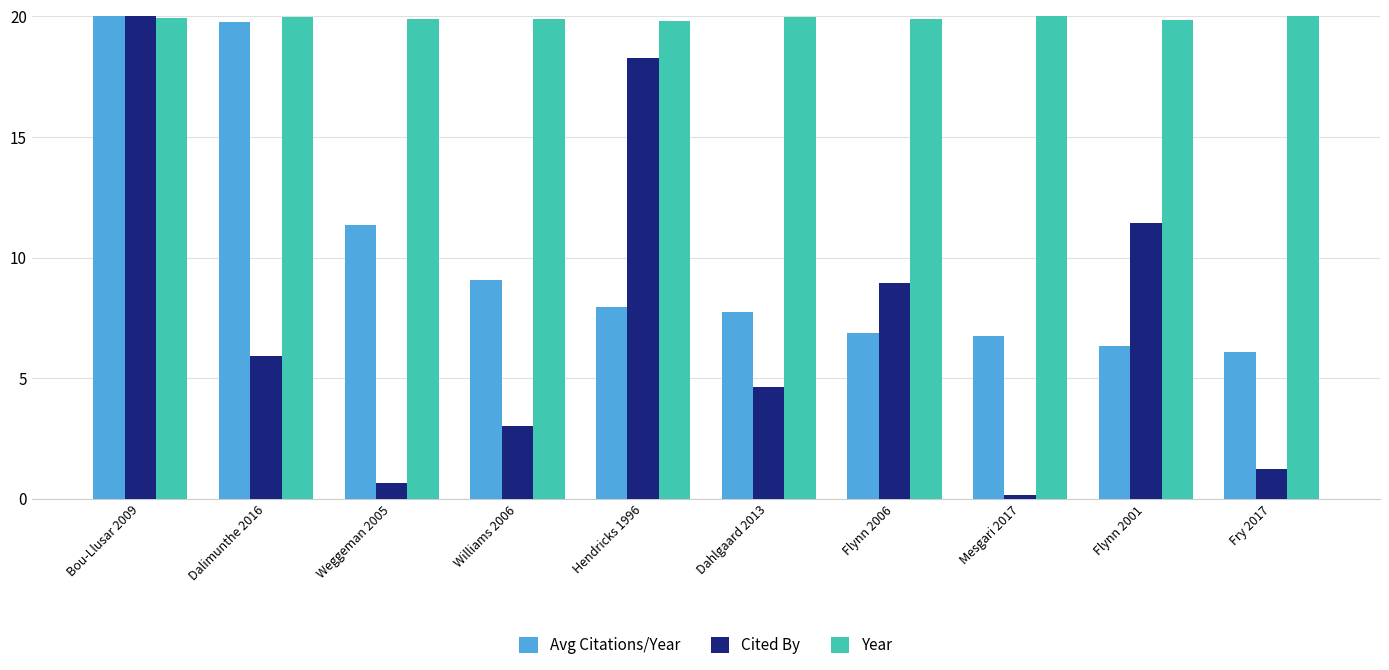

What is the label of the 3rd bar from the right?

Mesgari 2017